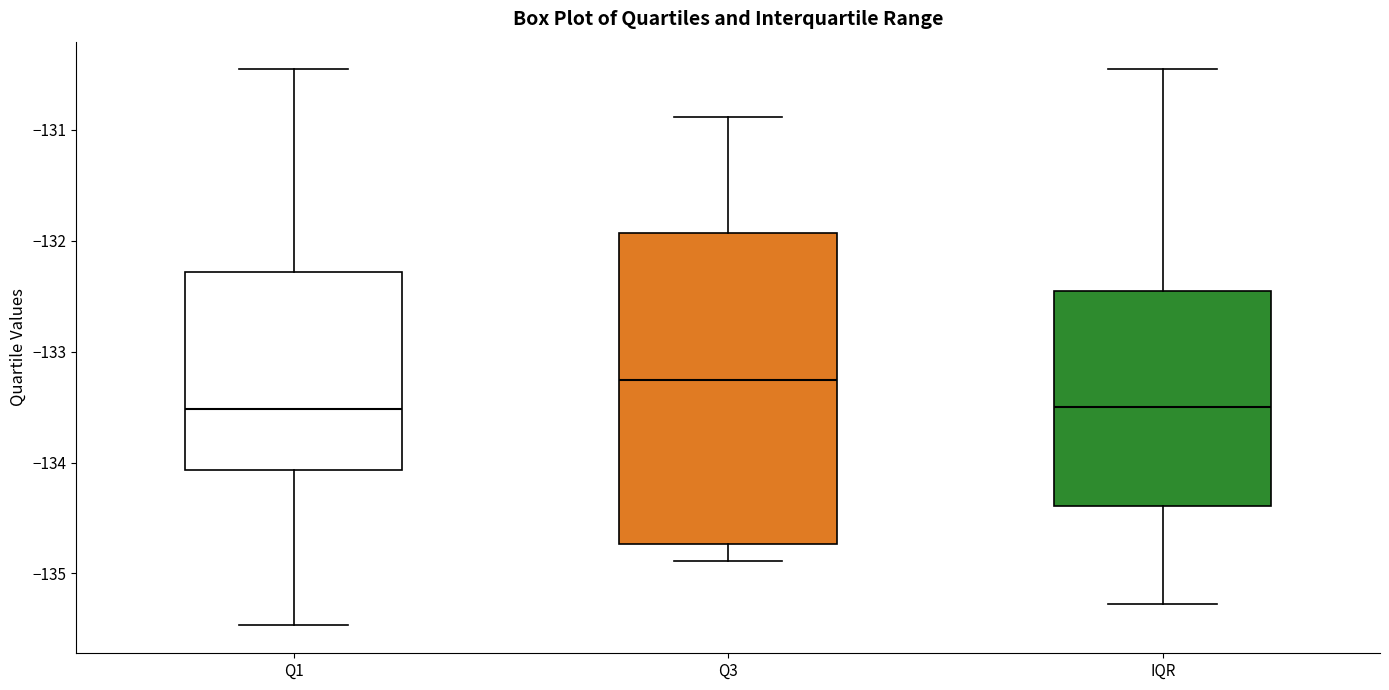

Where does the lower whisker of the box for Q1 end on the y-axis? The values are not printed on the chart, so give them approximately, as read against the axis.

-135.5